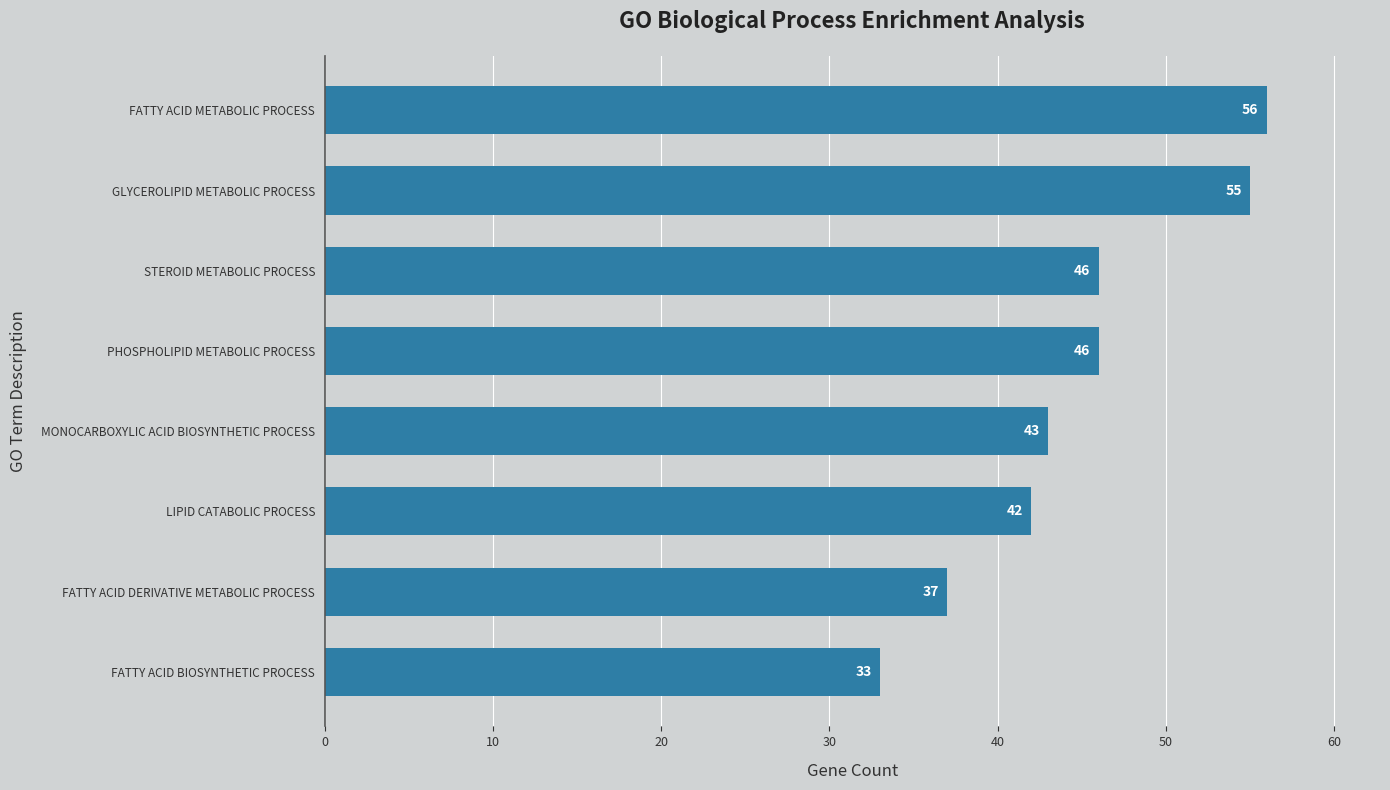

Reading bottom to top, list all the values displayed in this chart.

33	37	42	43	46	46	55	56